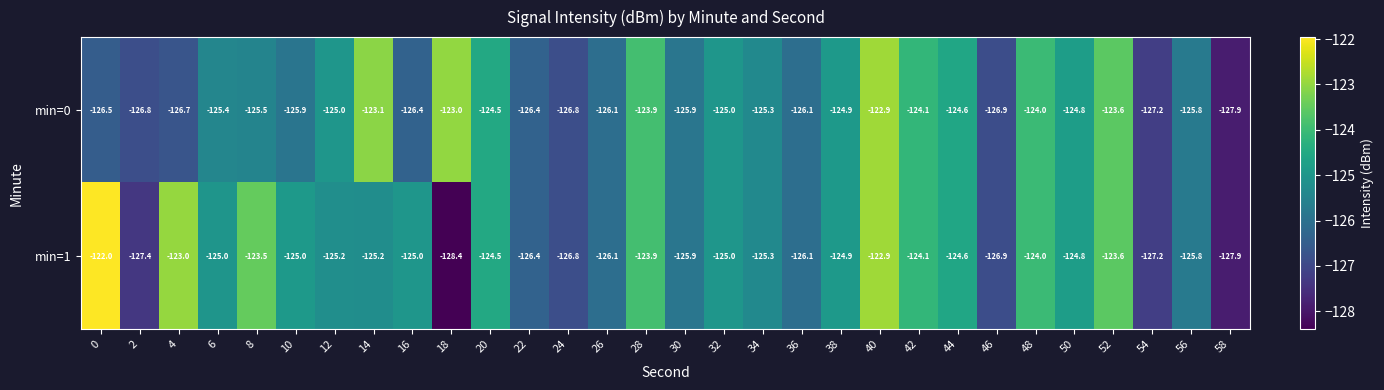

True or false: min=1 has a value of -125.9 at 30.

True